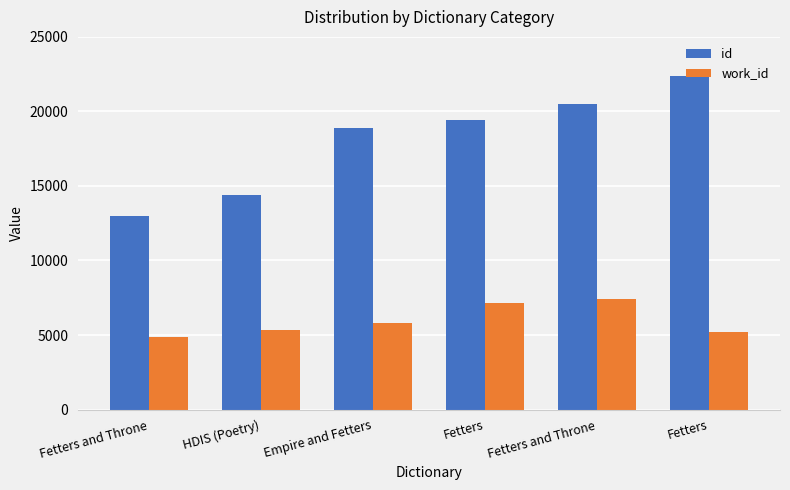

What is the label of the 3rd bar from the left?

Empire and Fetters